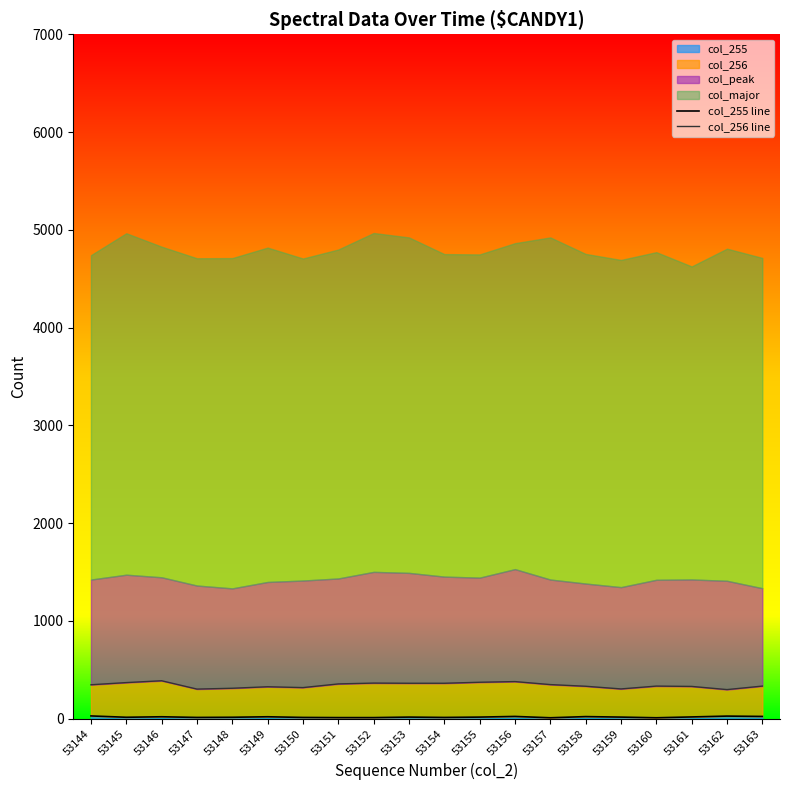

True or false: col_255 has a value of 8.5 at 53160.

True